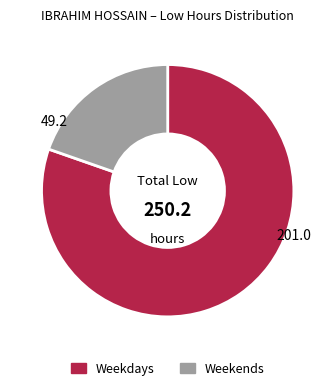

The Weekends slice represents 20% of the pie. True or false?

True